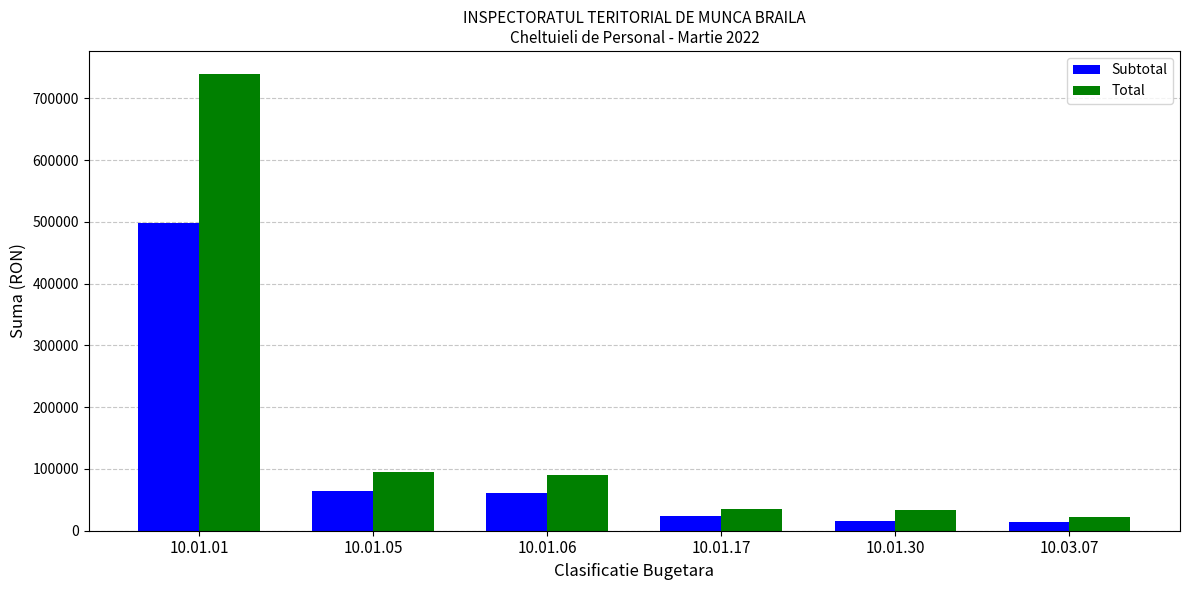

Between 10.01.01 and 10.01.06, which series saw the biggest shift?

Total